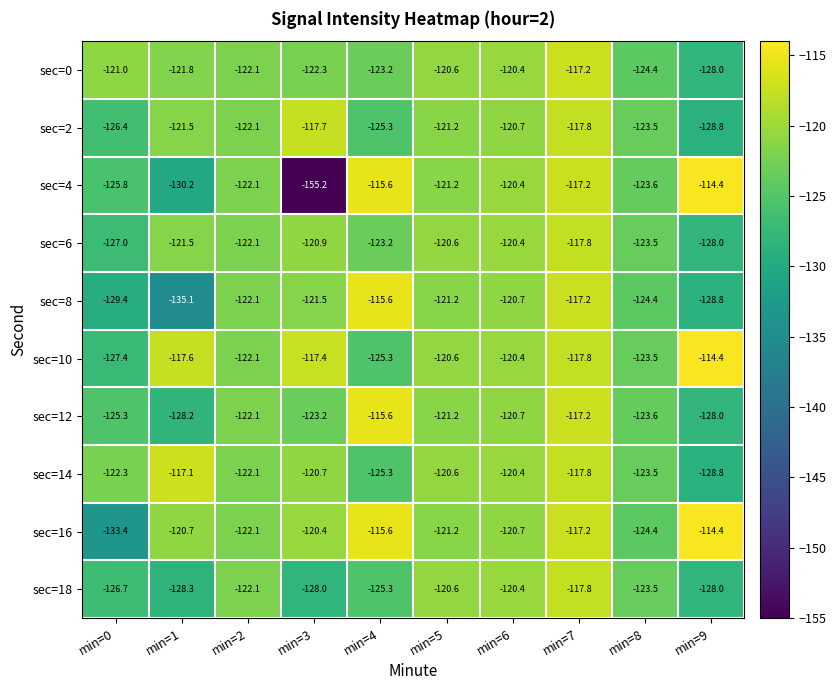

Which series has the largest range (max minus min)?

sec=4